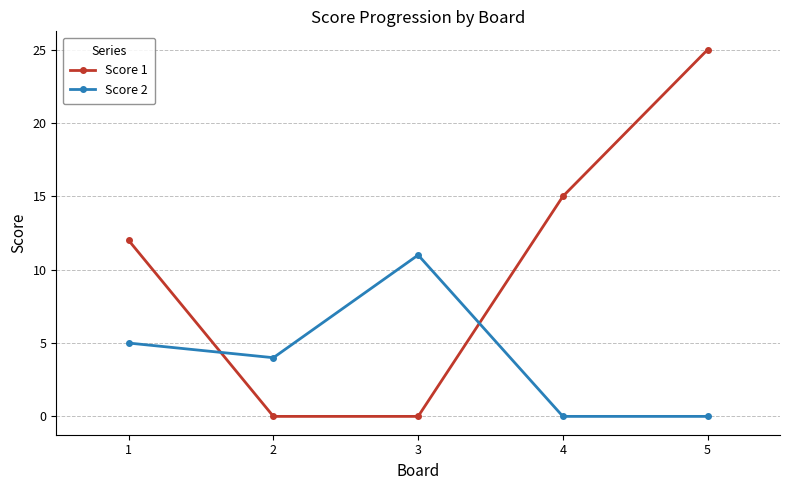

What is the difference between the maximum and minimum values in the Score 1 series?

25